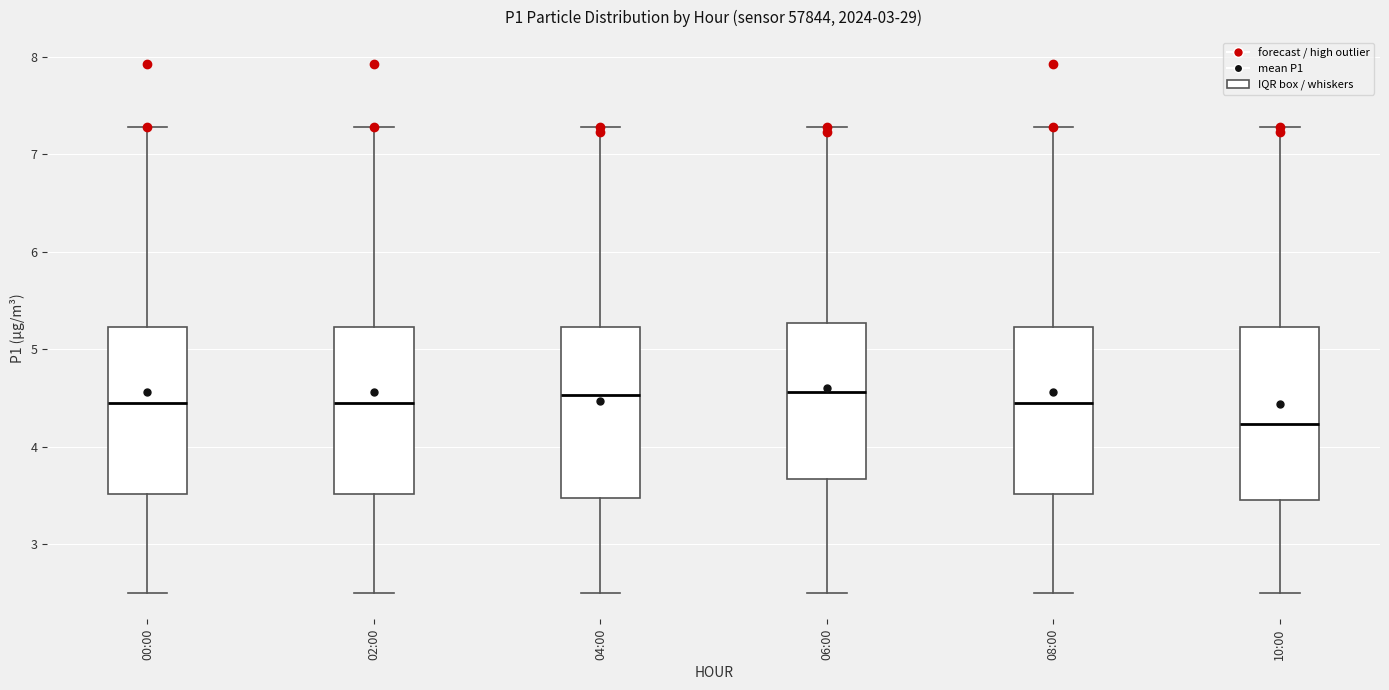

Reading left to right, transcribe this box plot: for each box, give where its median line is, the range the box spans, and where its two whiskers end, as read against the y-axis. The values are not printed on the chart, so give them approximately, as read against the axis.

00:00: median 4.5, box 3.5 to 5.2, whiskers 2.5 to 7.3
02:00: median 4.5, box 3.5 to 5.2, whiskers 2.5 to 7.3
04:00: median 4.5, box 3.5 to 5.2, whiskers 2.5 to 7.3
06:00: median 4.6, box 3.7 to 5.3, whiskers 2.5 to 7.3
08:00: median 4.5, box 3.5 to 5.2, whiskers 2.5 to 7.3
10:00: median 4.2, box 3.5 to 5.2, whiskers 2.5 to 7.3